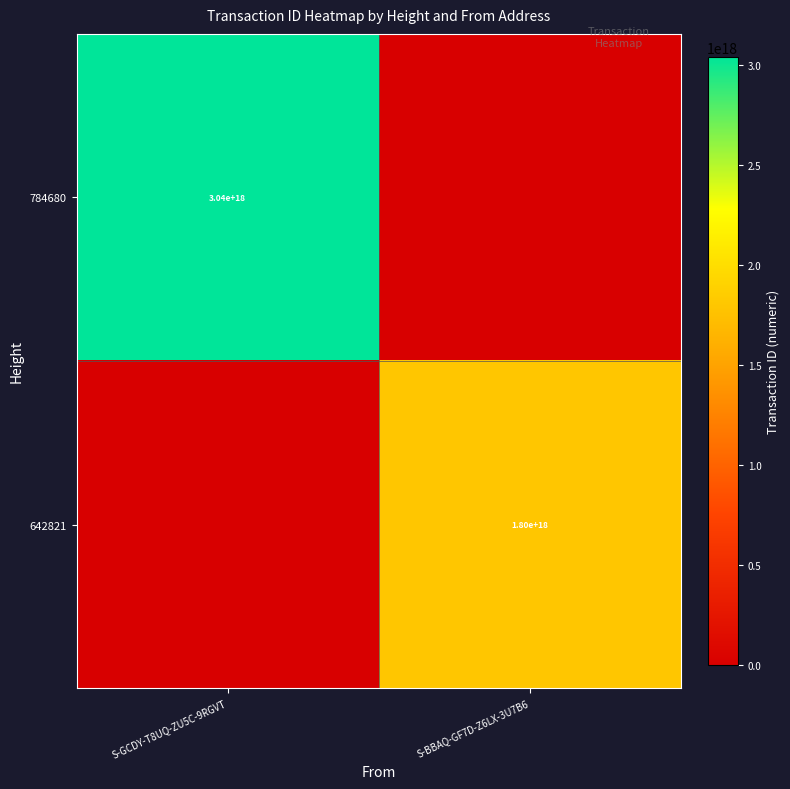

What is the difference between the highest and lowest values at S-BBAQ-GF7D-Z6LX-3U7B6?

1801043537231875584